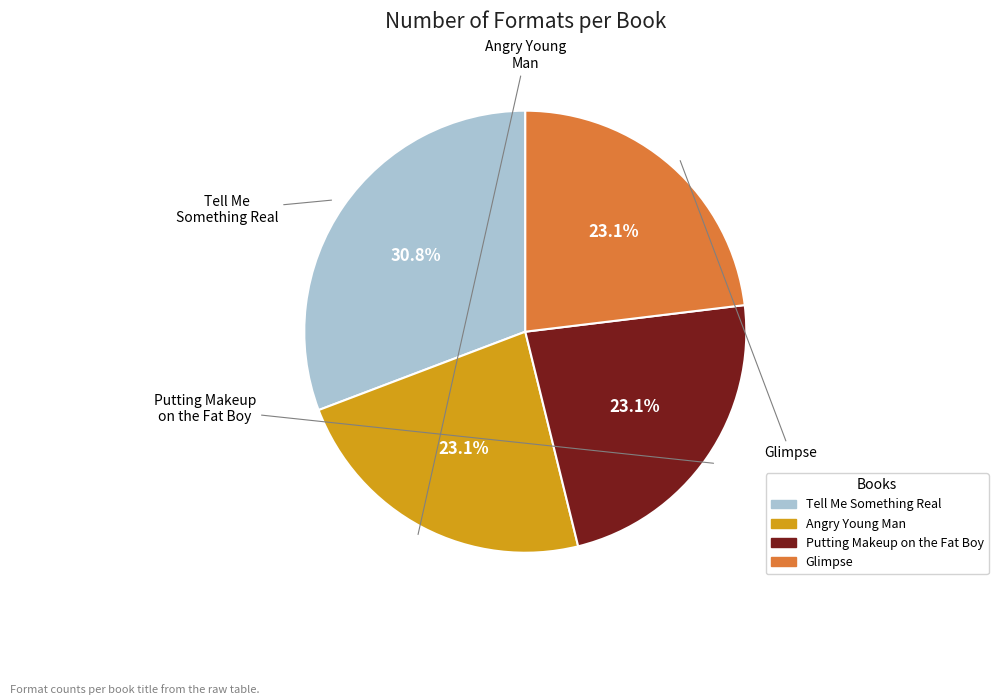

What is the largest slice in the pie chart?

Tell Me Something Real